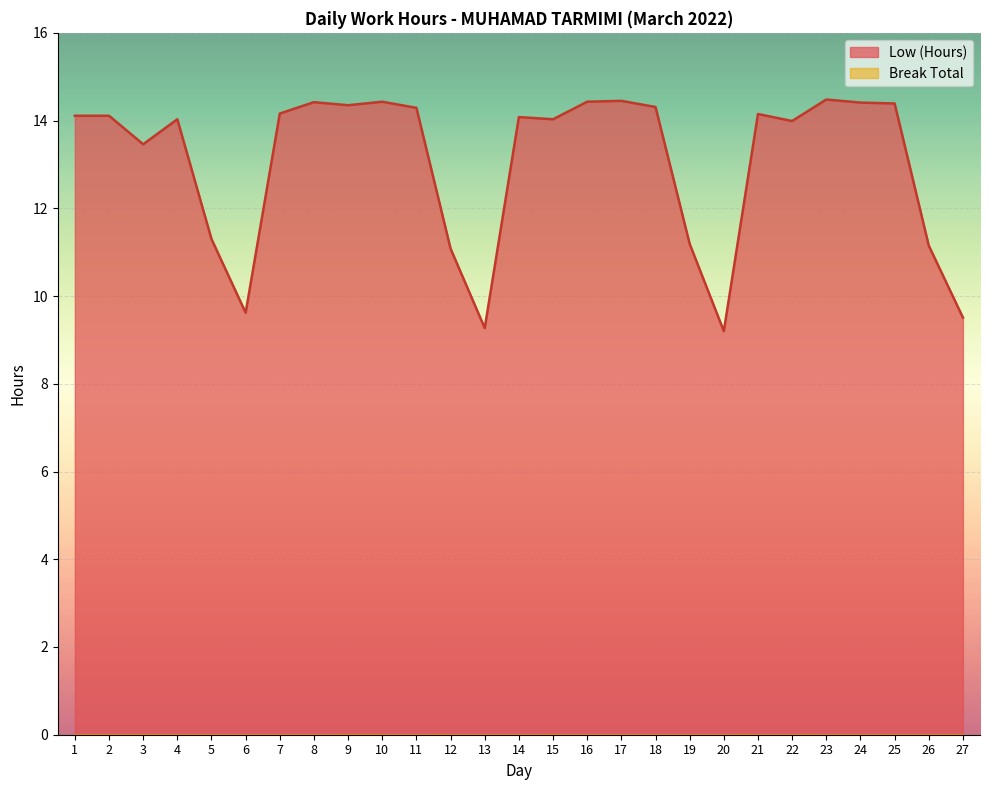

Read the value at 26.

11.2